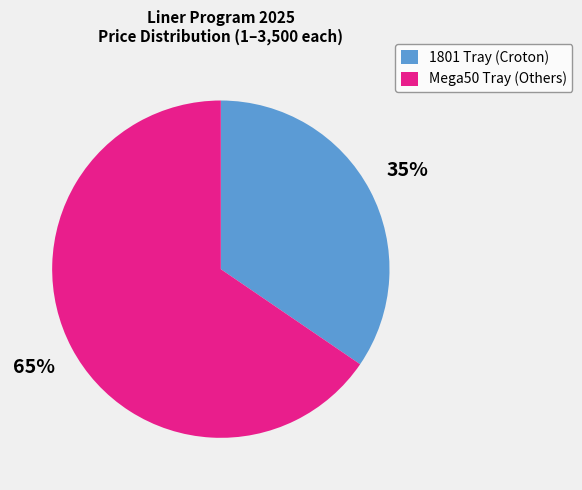

To the nearest percent, what is the average slice percentage?

50%